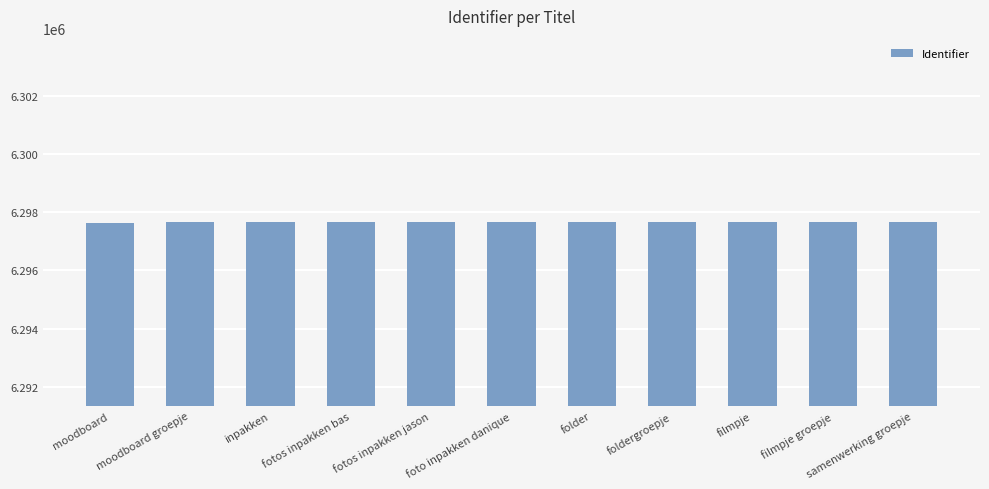

Is it true that the value at foldergroepje is 3012602?

False